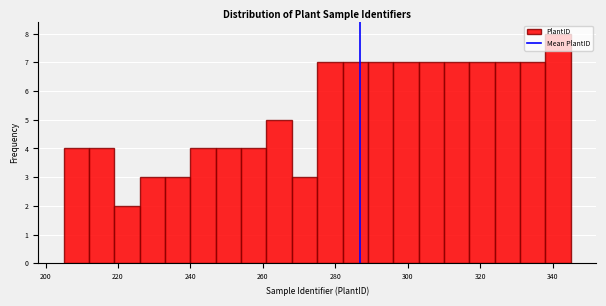

Around what value on the x-axis is the tallest bar? Give the approximate position of its centre, as read against the axis.

342